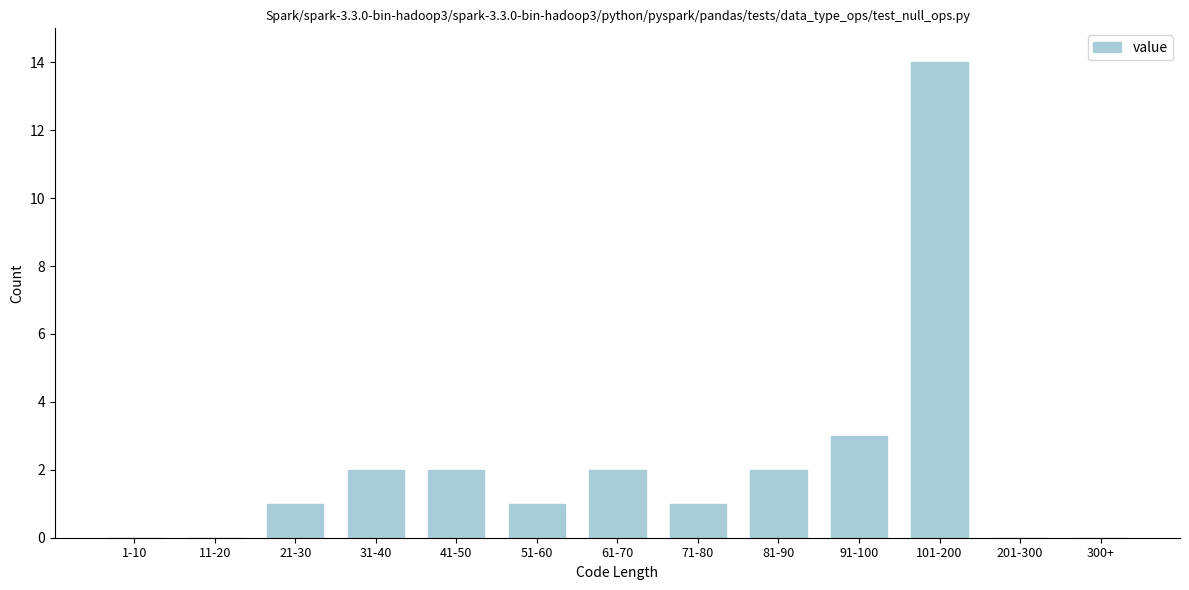

Reading left to right, extract all data points from this chart.

1-10=0	11-20=0	21-30=1	31-40=2	41-50=2	51-60=1	61-70=2	71-80=1	81-90=2	91-100=3	101-200=14	201-300=0	300+=0